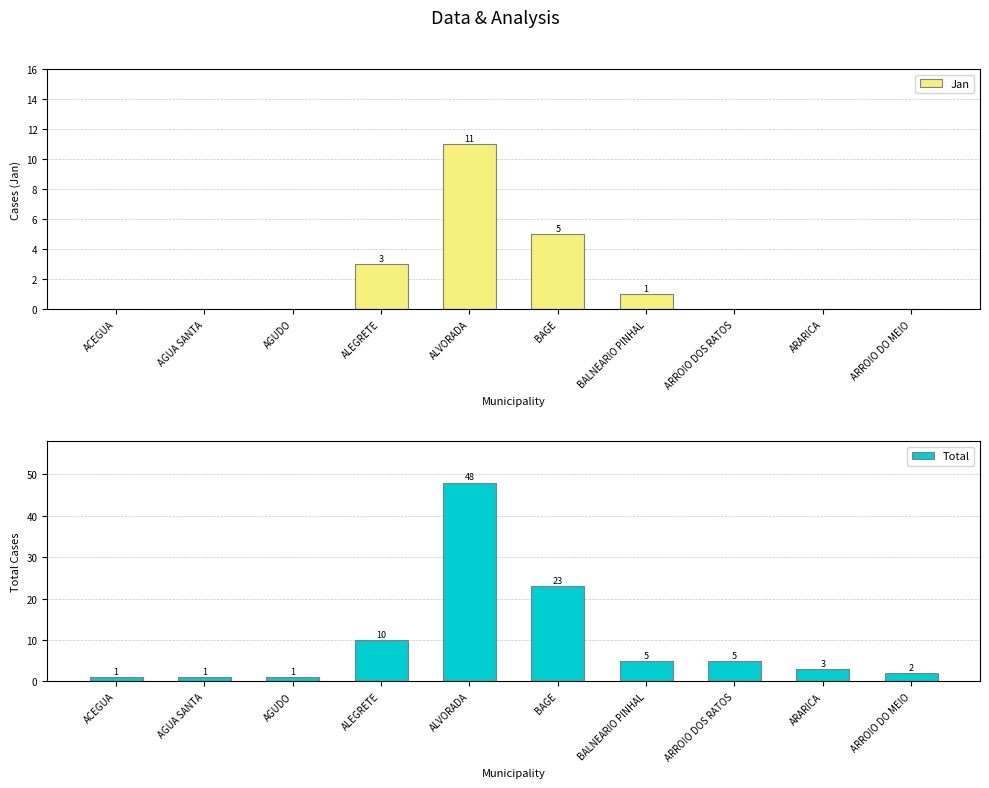

Which series has the widest spread of values?

Total